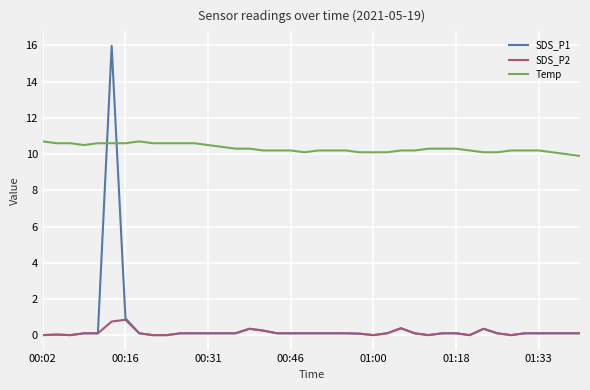

Which series has the largest total across all categories?

Temp